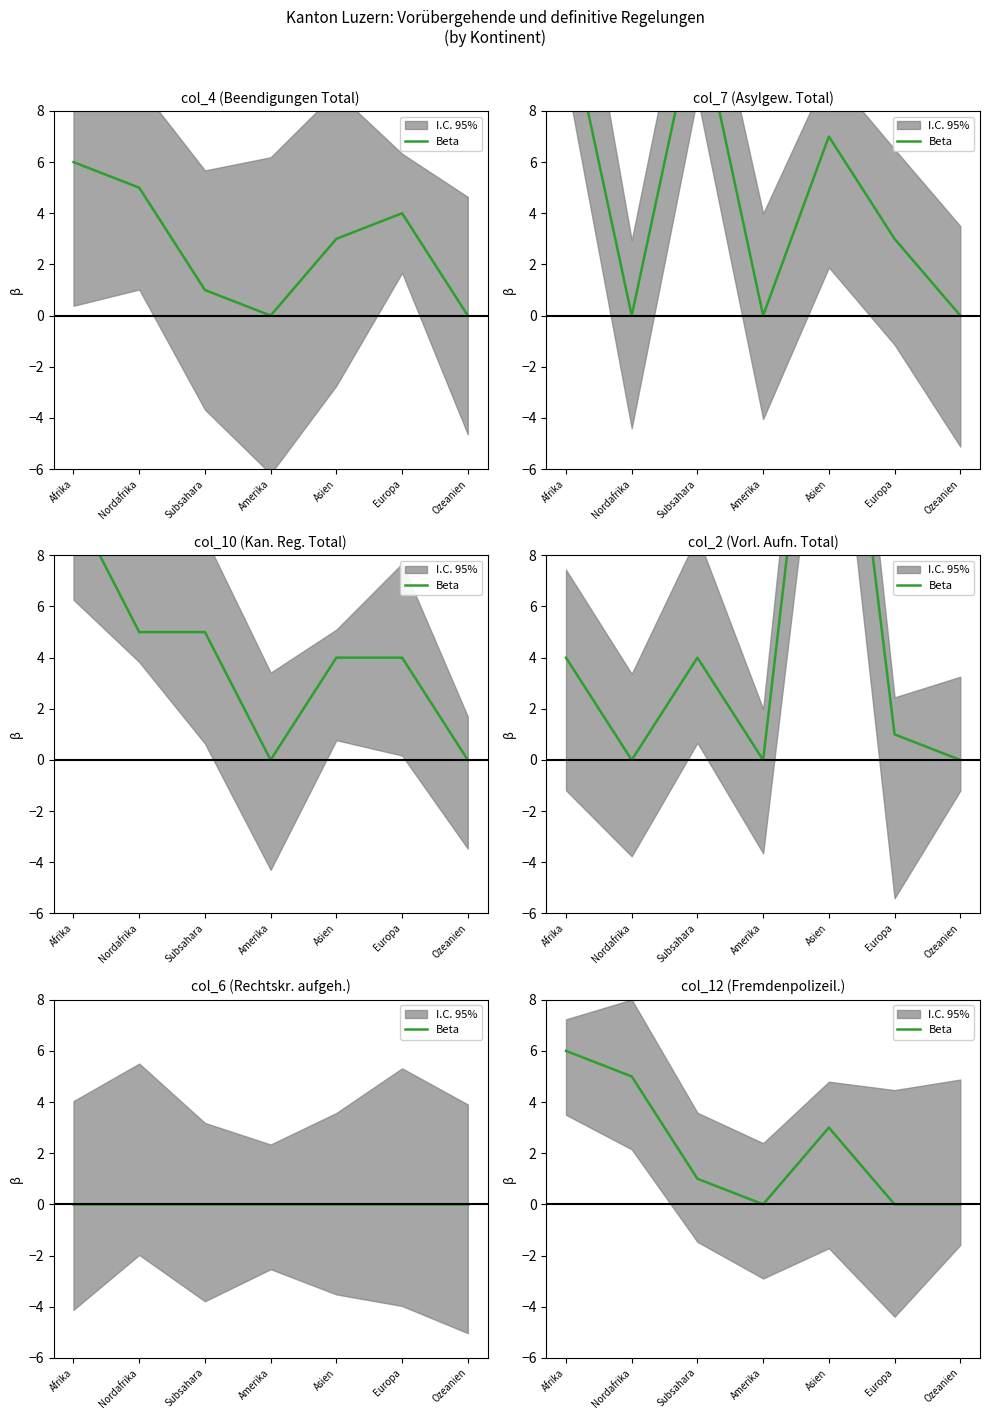

At which label does the data first exceed 1?

Afrika